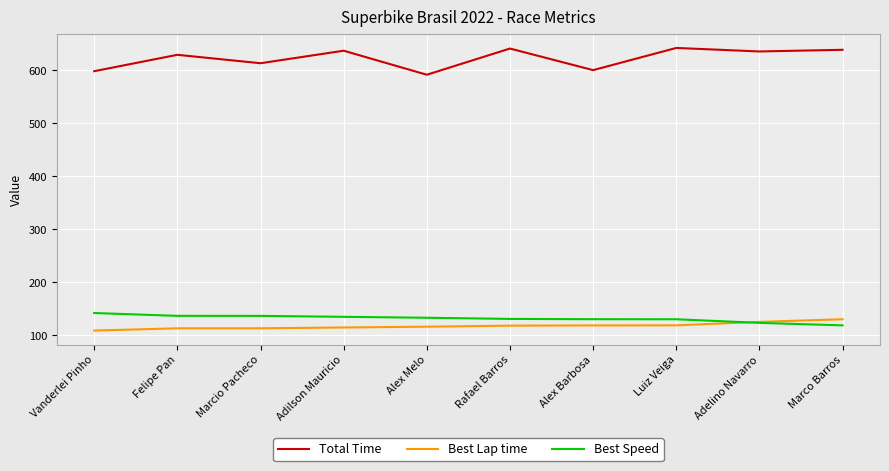

What is the difference between the highest and lowest values at Luiz Veiga?

523.5